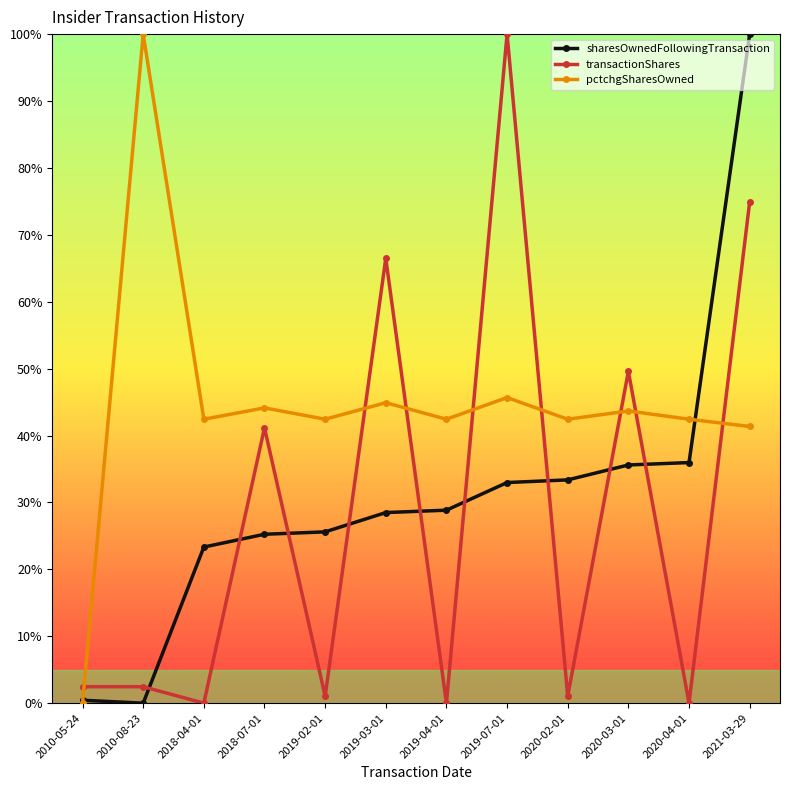

After their last crossing, which series has the higher values: pctchgSharesOwned or transactionShares?

transactionShares